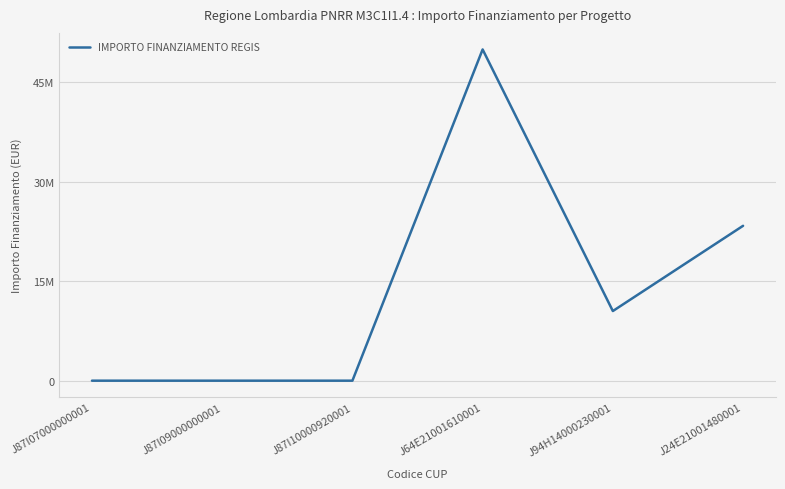

The chart shows a value of 0.0 at J87I10000920001. True or false?

True